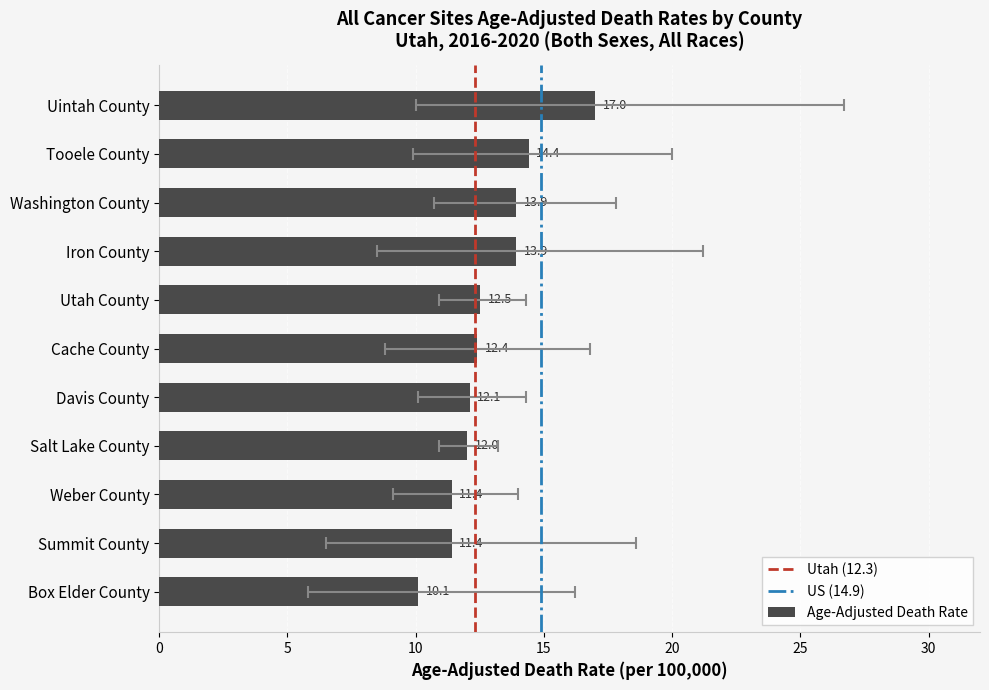

At which category is the sum across all series the highest?

Uintah County